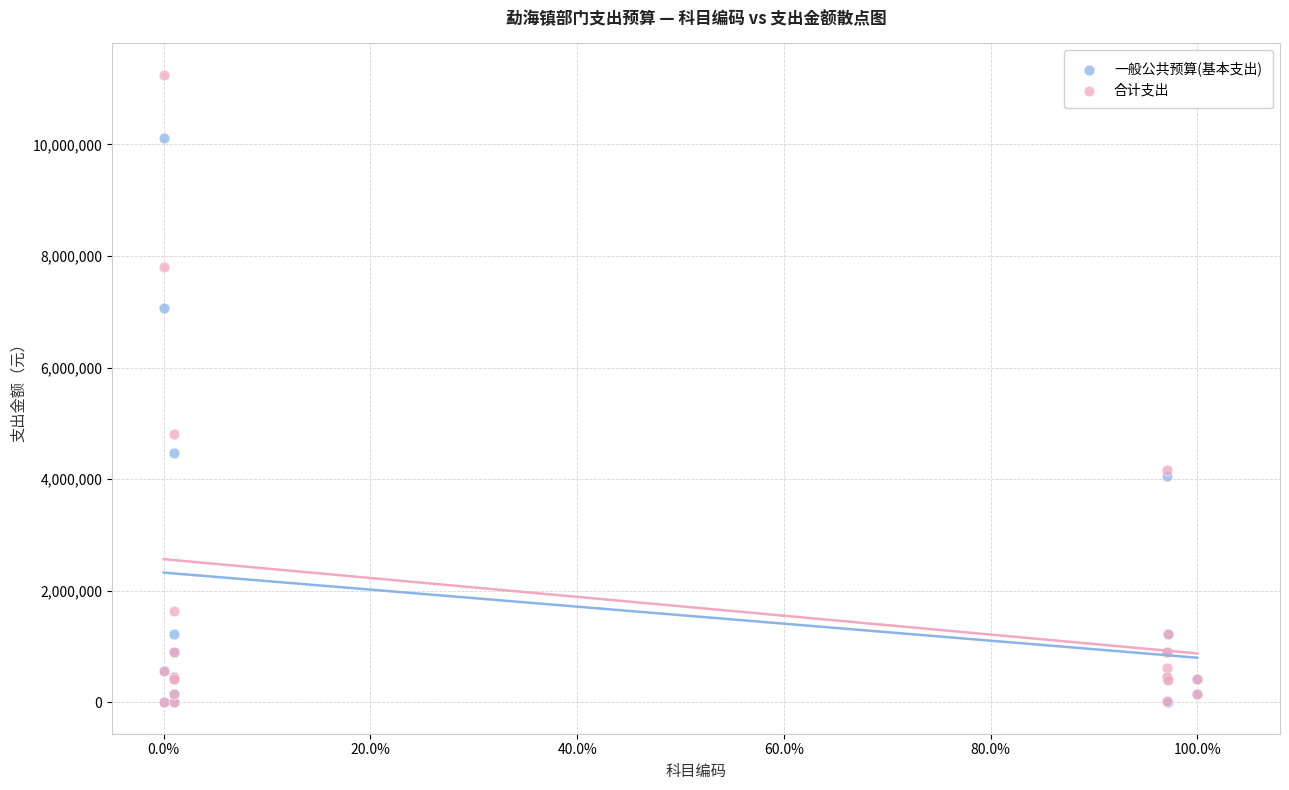

In the 合计支出 series, what Y value is closest to 5626097?

4805078.4